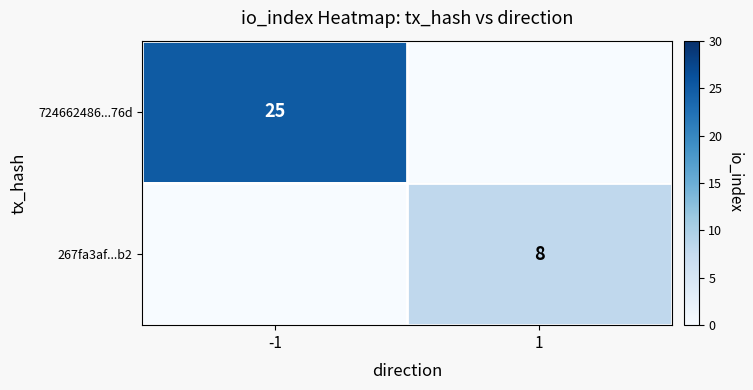

Is it true that 267fa3af...b2 equals 8 at 1?

True